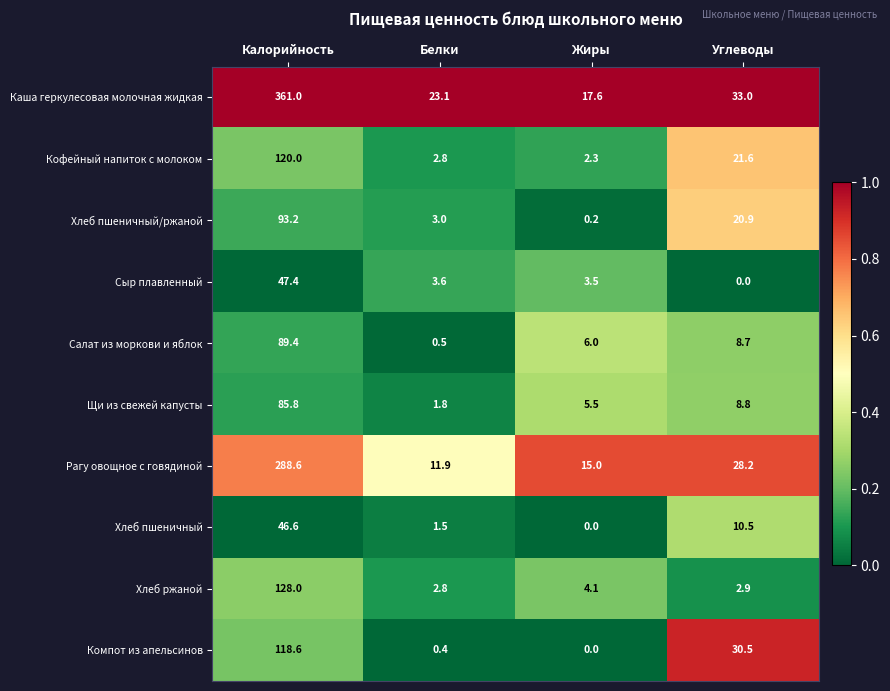

At Углеводы, list the series in order from largest to smallest.

Каша геркулесовая молочная жидкая, Компот из апельсинов, Рагу овощное с говядиной, Кофейный напиток с молоком, Хлеб пшеничный/ржаной, Хлеб пшеничный, Щи из свежей капусты, Салат из моркови и яблок, Хлеб ржаной, Сыр плавленный